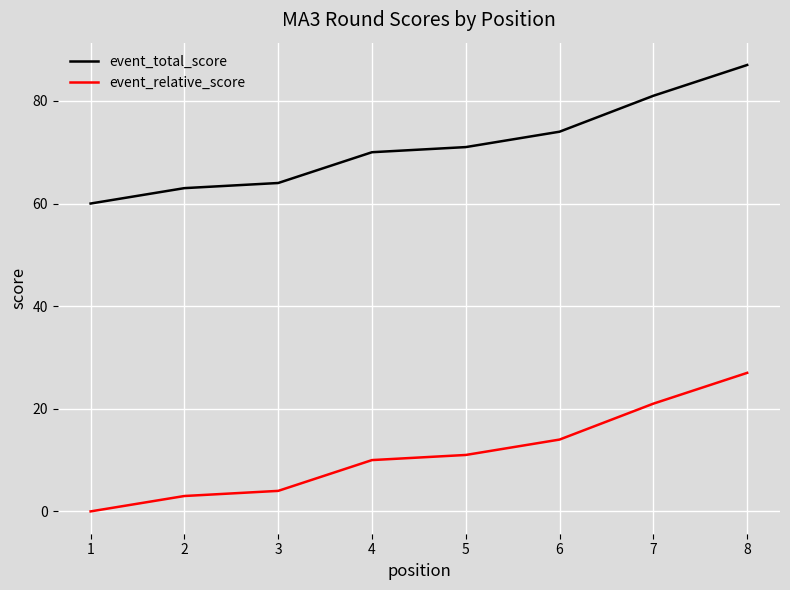

Rank the series at 5 from highest to lowest value.

event_total_score, event_relative_score